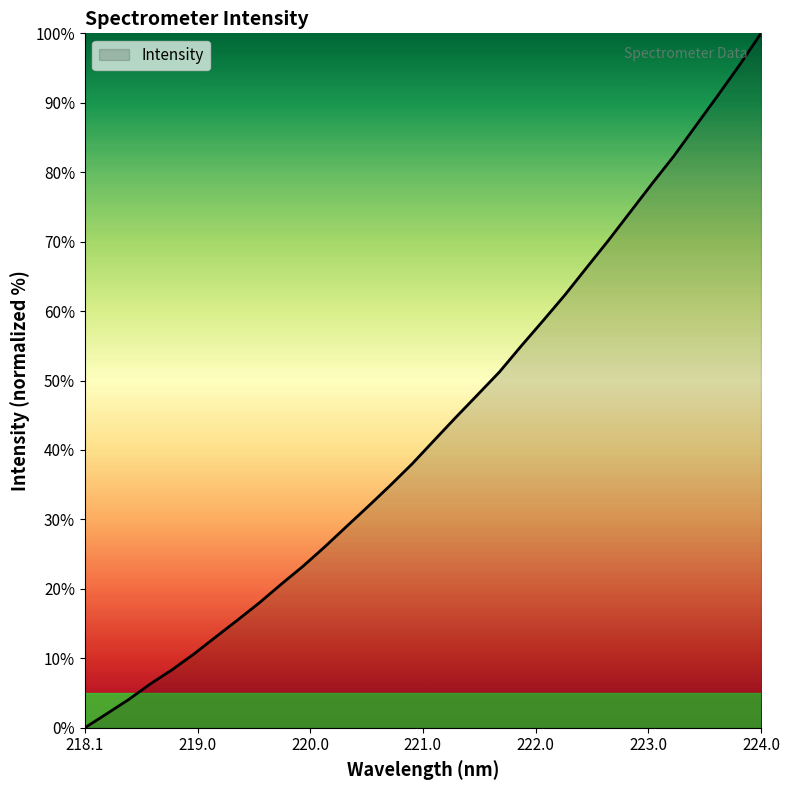

Count the number of values greater than 41.

16